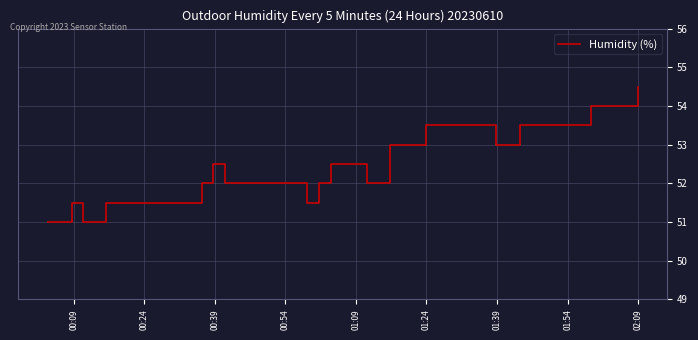

Count the number of data series in this chart.

1